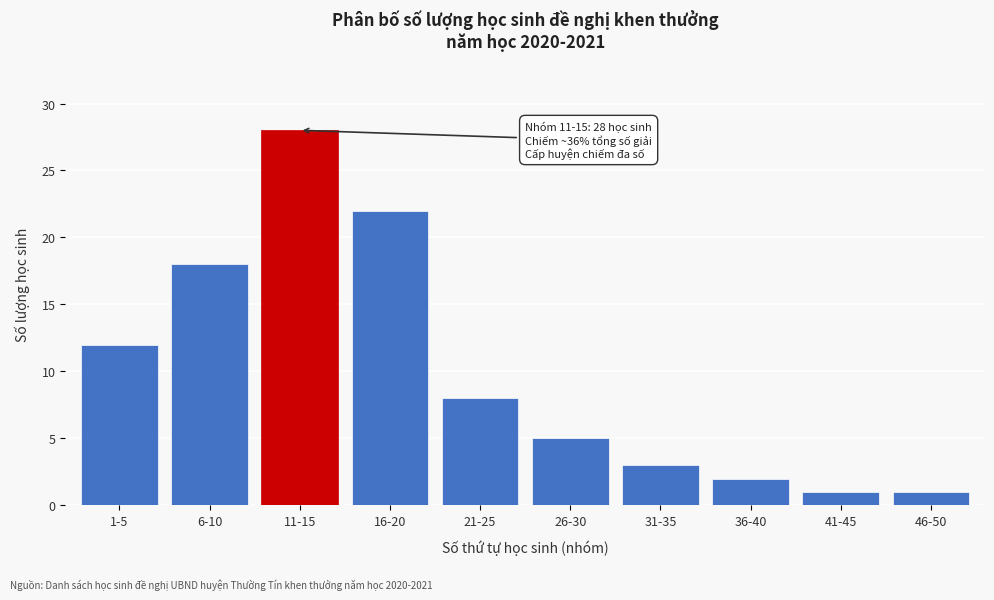

Reading left to right, extract all data points from this chart.

12	18	28	22	8	5	3	2	1	1